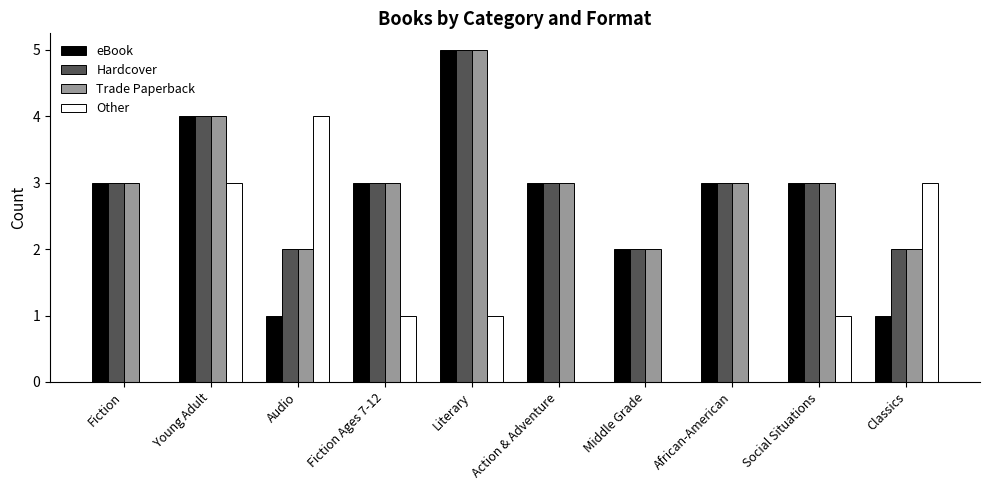

Reading right to left, list all the values displayed in this chart.

eBook: 1	3	3	2	3	5	3	1	4	3
Hardcover: 2	3	3	2	3	5	3	2	4	3
Trade Paperback: 2	3	3	2	3	5	3	2	4	3
Other: 3	1	0	0	0	1	1	4	3	0